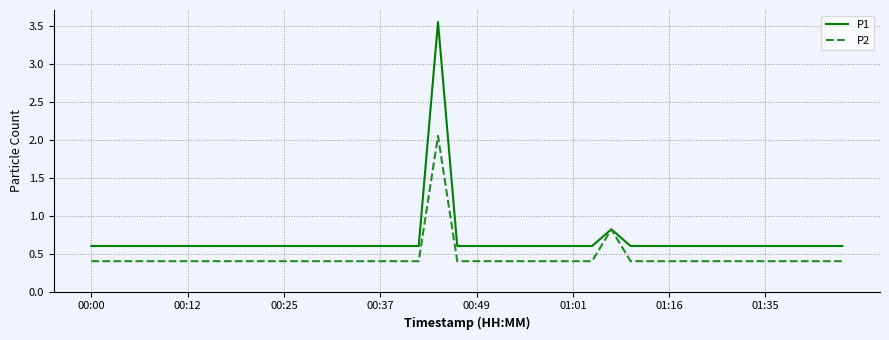

Rank the series by their maximum value, from highest to lowest.

P1, P2